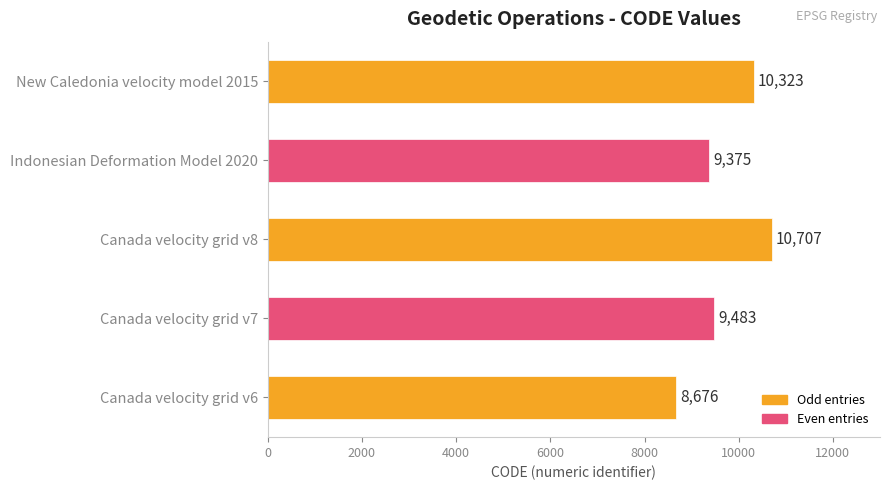

How many distinct data groups are displayed?

1